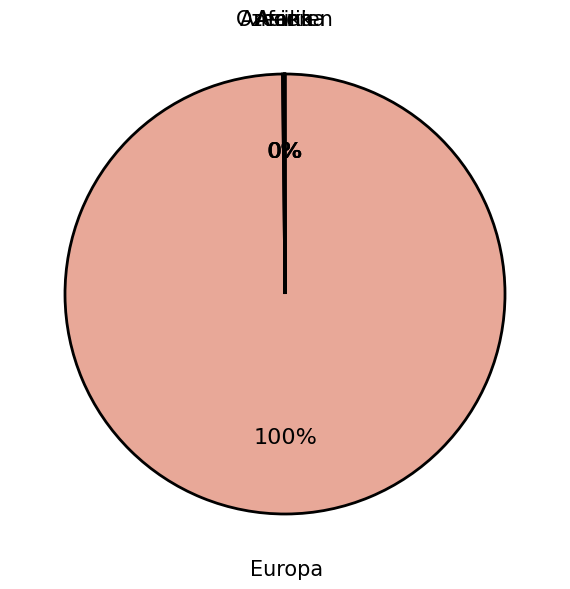

To the nearest percent, what is the difference between the largest and smallest slice percentages?

100%